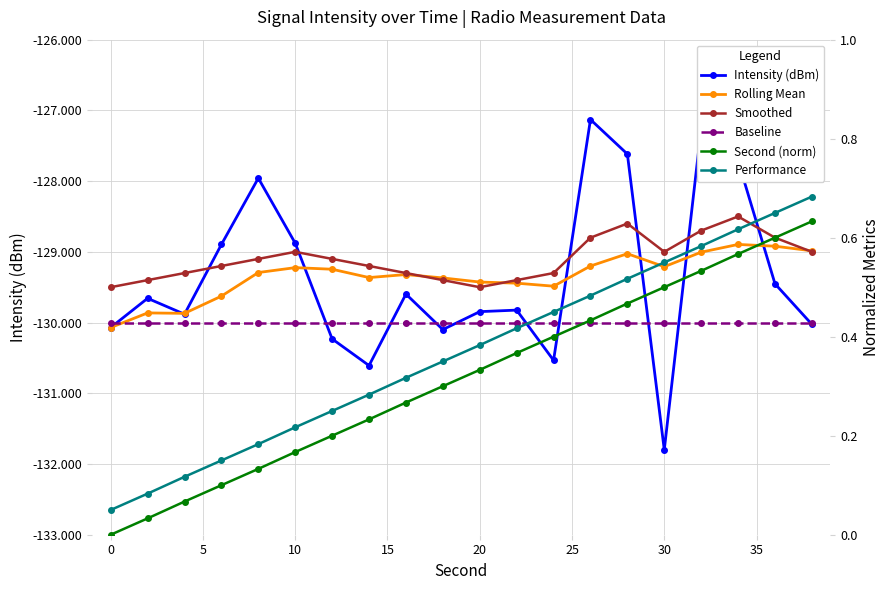

What is the value of the Intensity (dBm) point at the 7th from the left?

-130.2